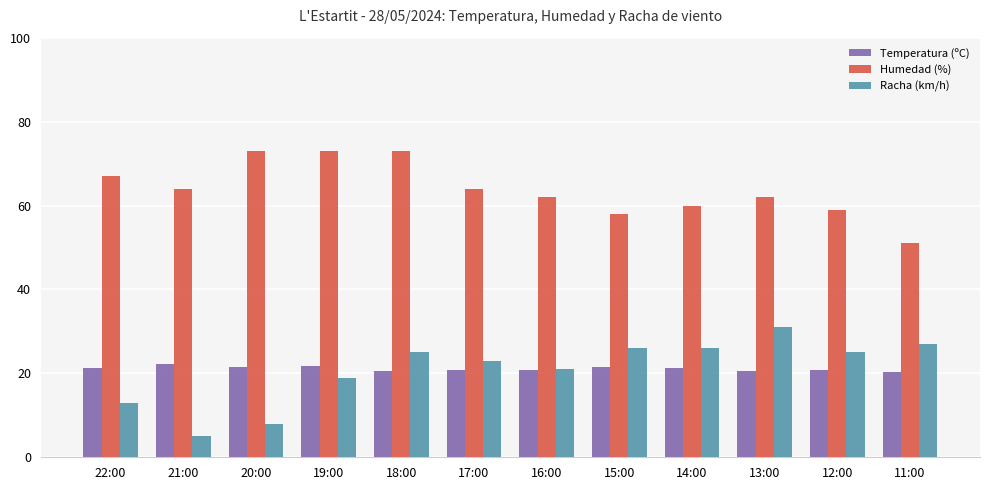

What is the sum of all Humedad (%) values?

766.0